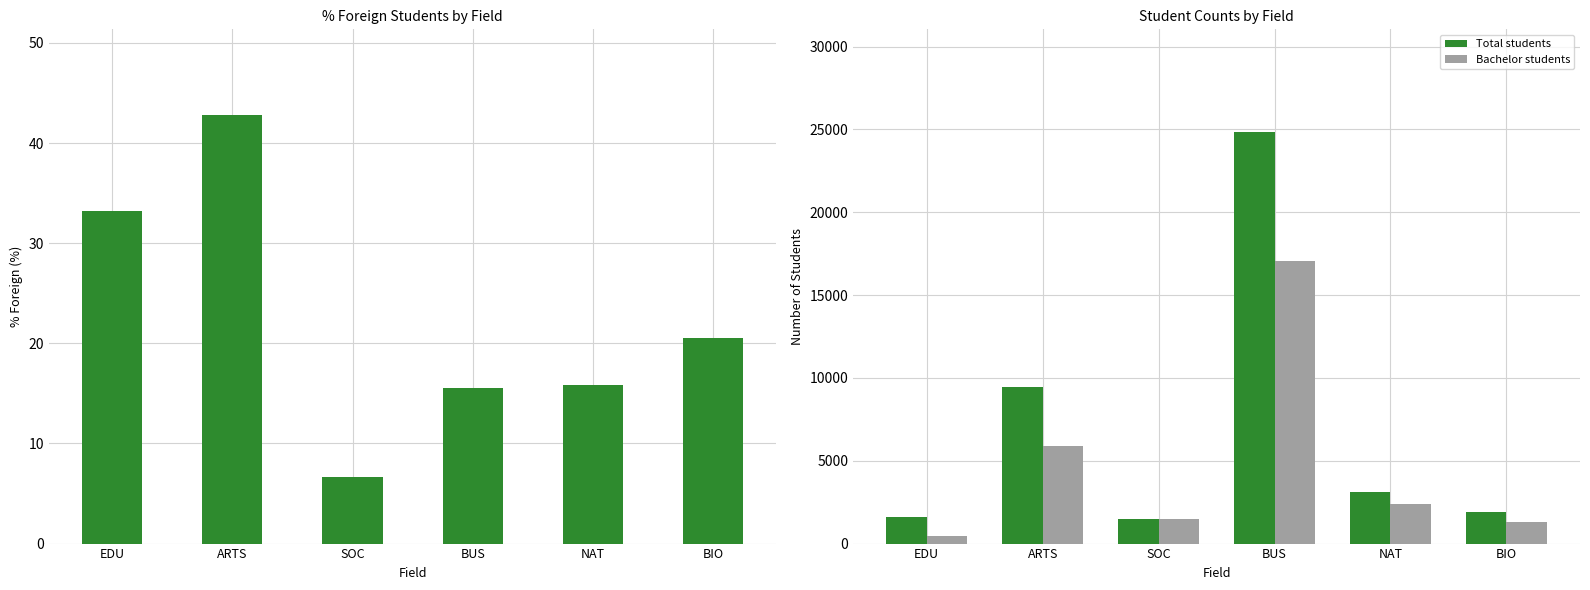

Reading left to right, what are all the values shown in this chart?

% Foreign Total: EDU=33.2	ARTS=42.8	SOC=6.6	BUS=15.5	NAT=15.8	BIO=20.5
Total students: EDU=1583.0	ARTS=9462.0	SOC=1493.0	BUS=24832.0	NAT=3112.0	BIO=1920.0
Bachelor students: EDU=431.0	ARTS=5883.0	SOC=1454.0	BUS=17030.0	NAT=2386.0	BIO=1322.0